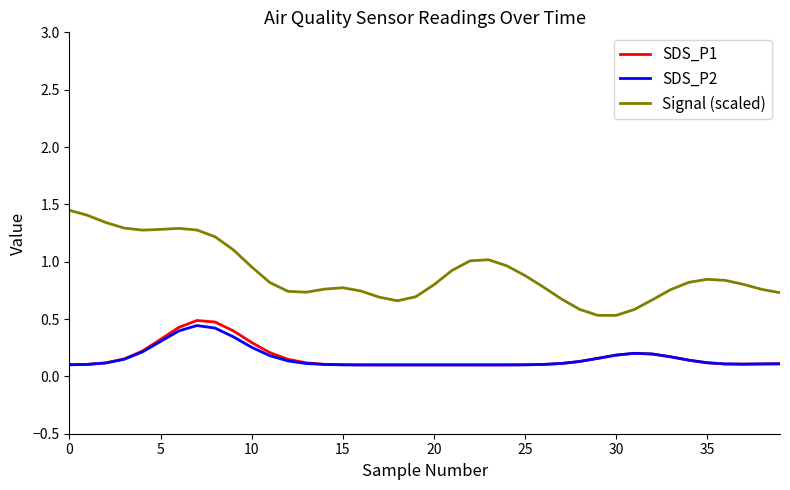

What is the maximum value for SDS_P1?

0.5